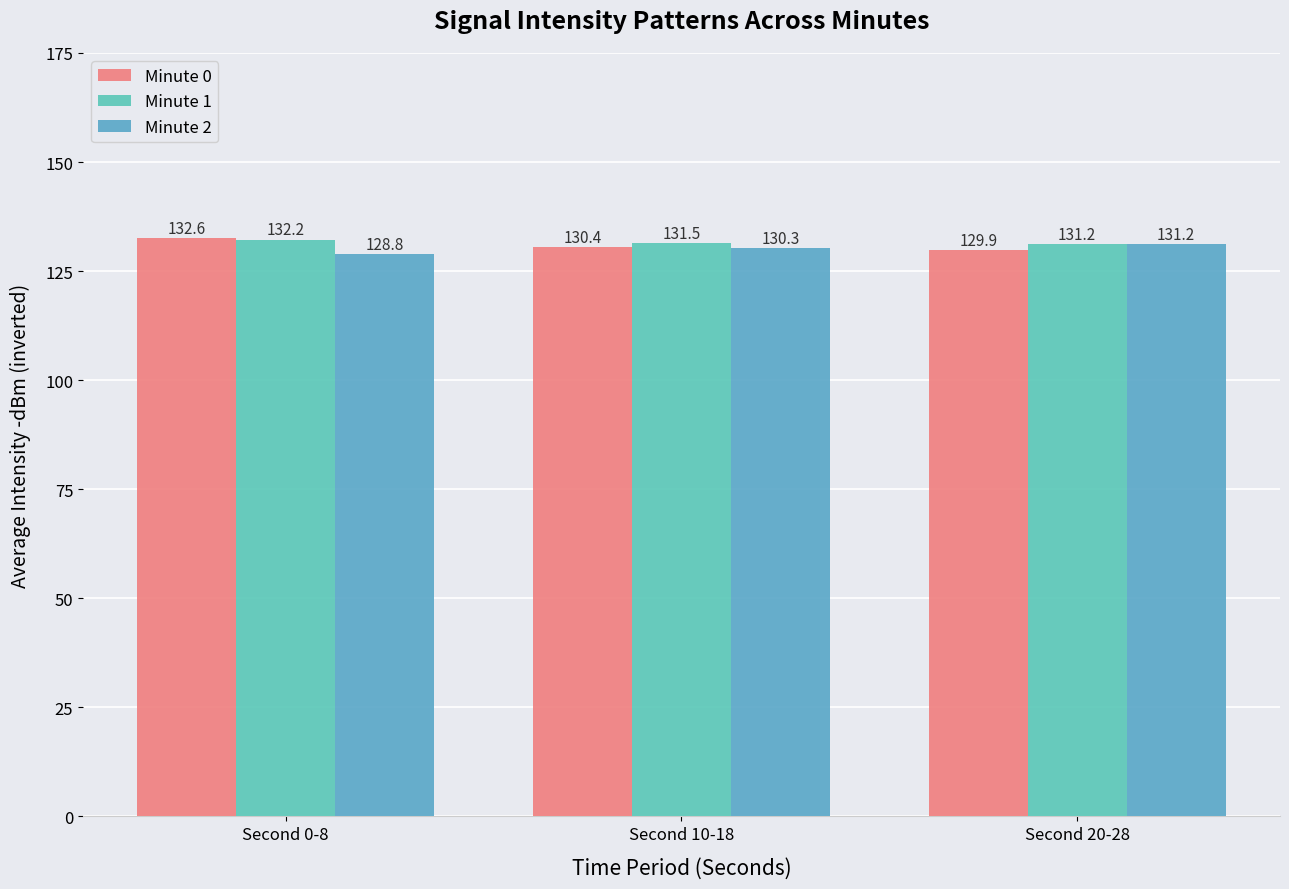

At which label does Minute 0 first exceed 130?

Second 0-8